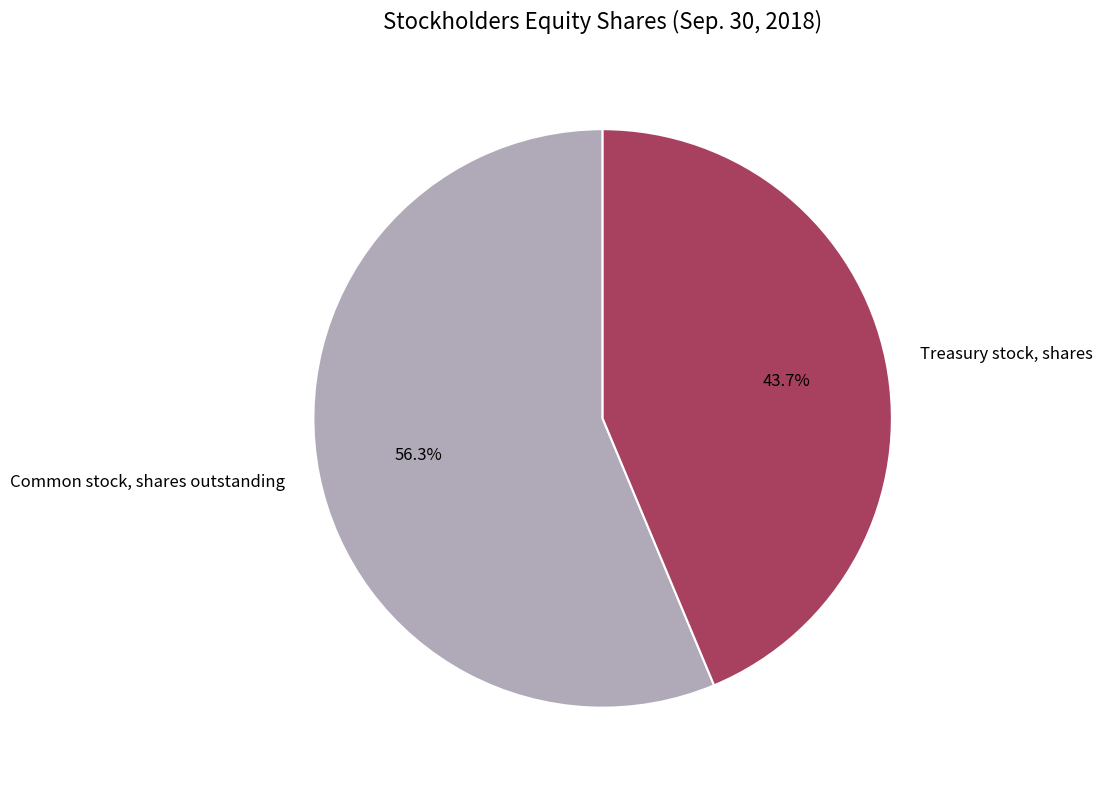

To the nearest percent, what is the combined percentage of Common stock, shares outstanding and Treasury stock, shares?

100%